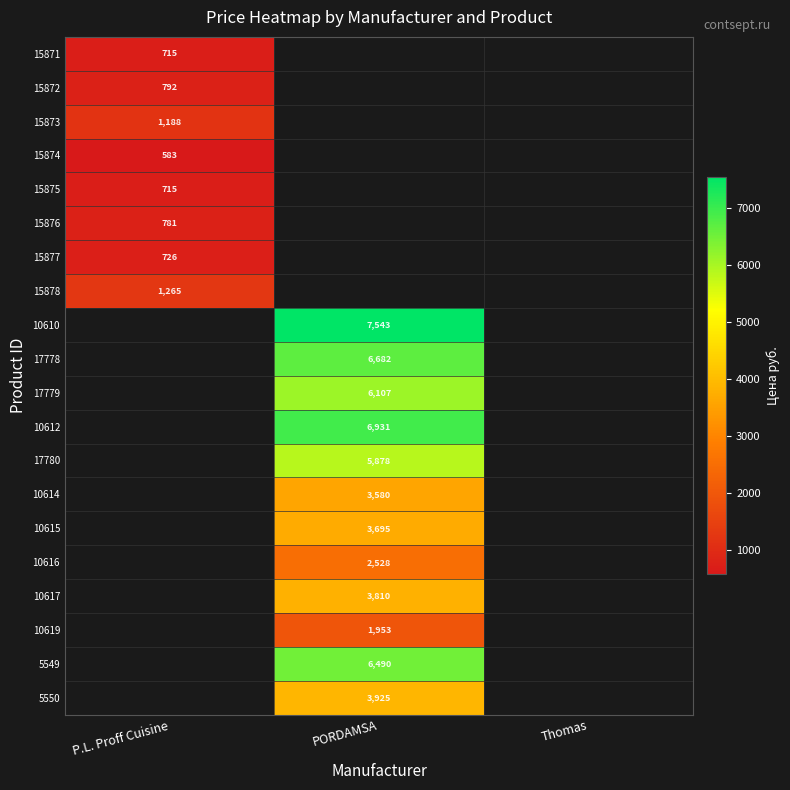

True or false: 15877 has a value of 377 at P.L. Proff Cuisine.

False